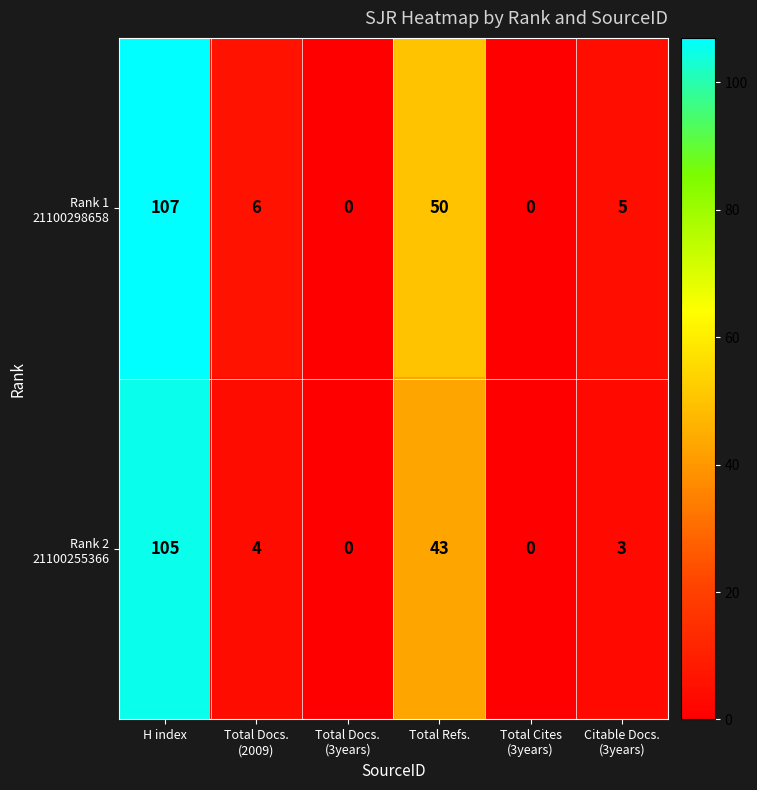

Between H index and Total Docs.
(2009), which is larger?

H index